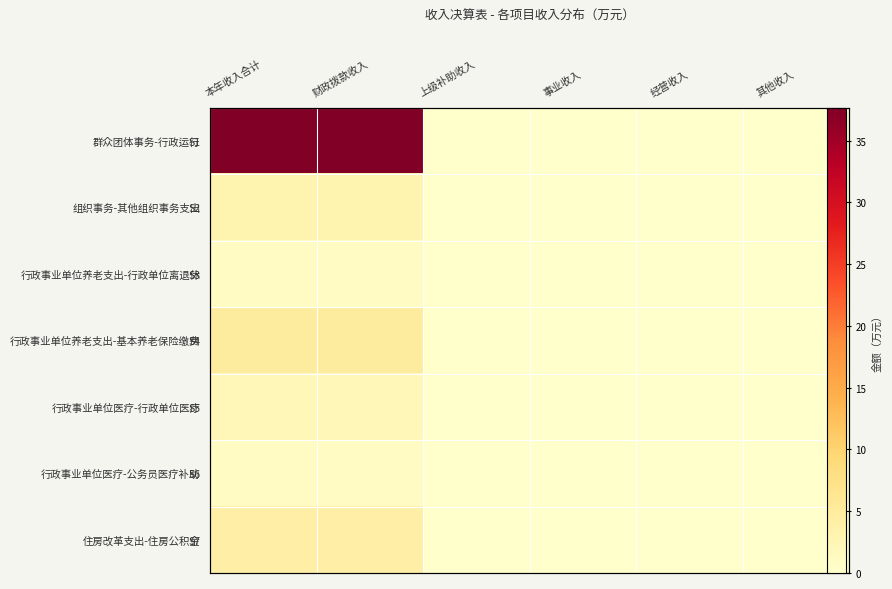

Which has a higher value, 事业收入 or 其他收入?

事业收入